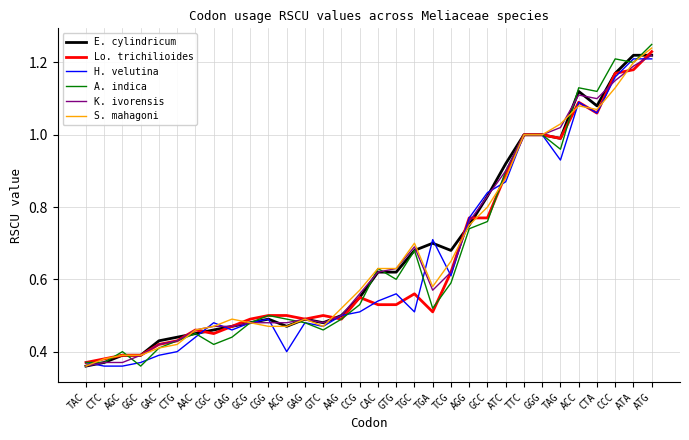

Which category has the highest value across all series?

ATG